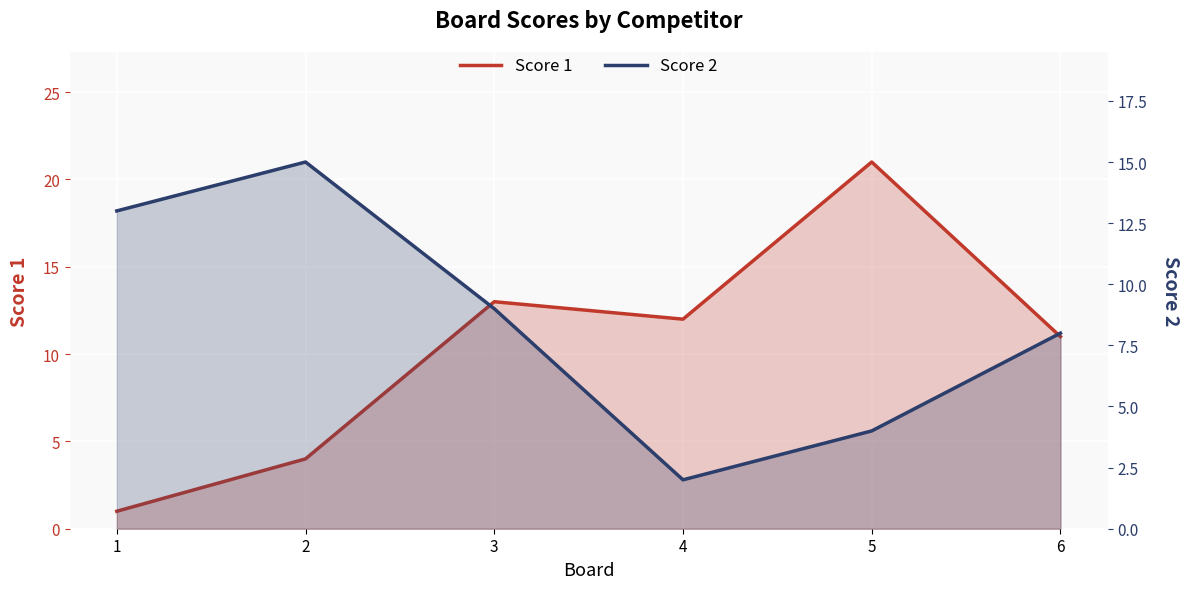

At which category does Score 2 reach its first local peak?

2